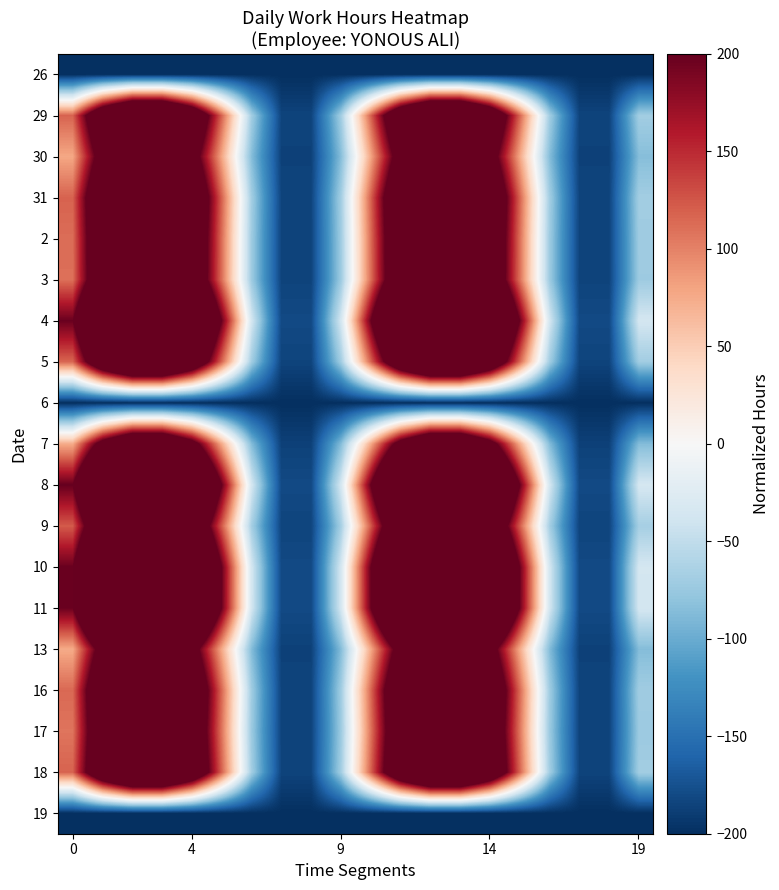

What is the greatest value displayed?

579.9